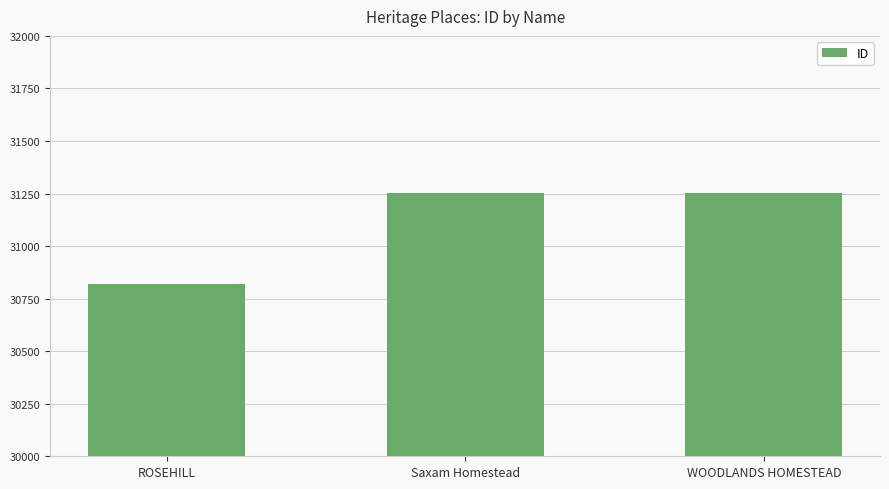

What is the label of the 2nd bar from the left?

Saxam Homestead